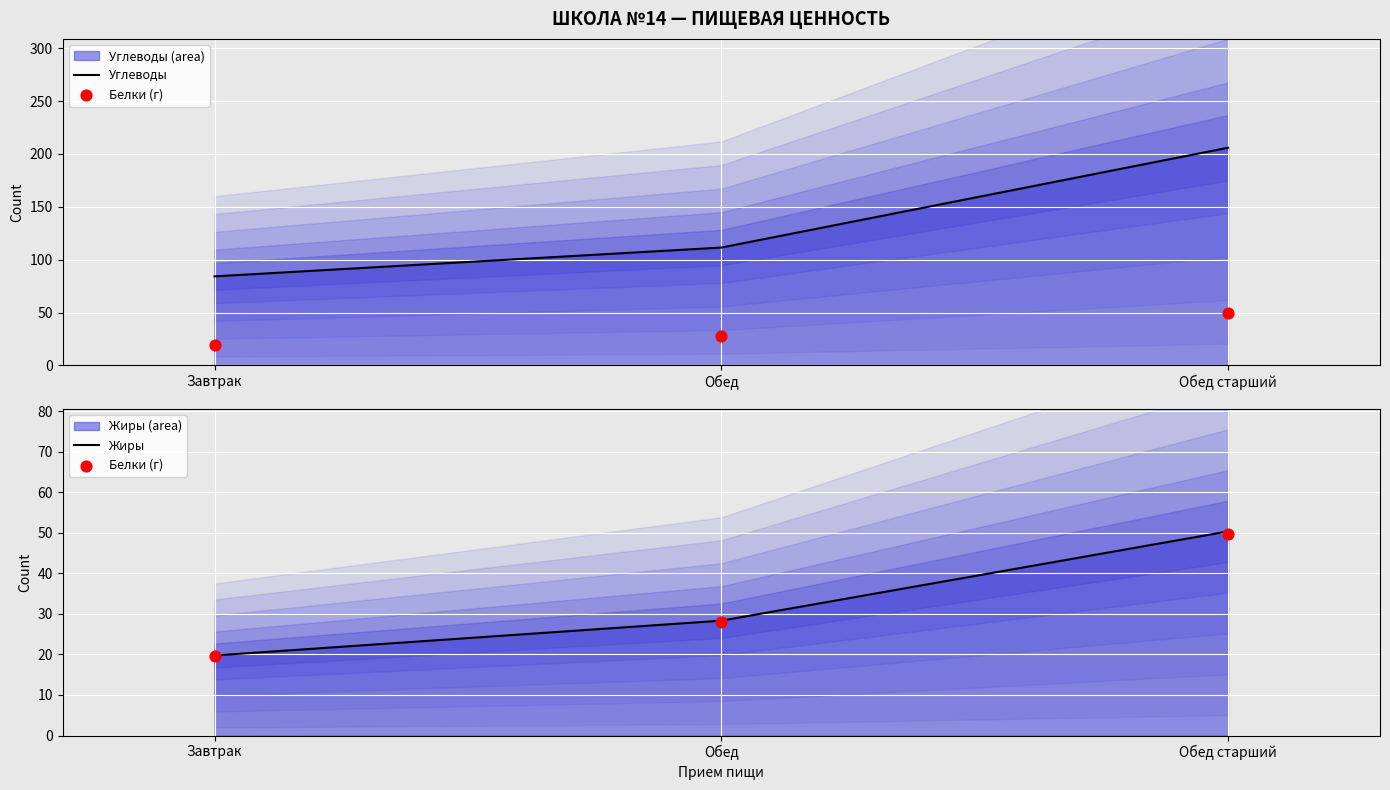

Which series has the largest Y range (max minus min)?

Углеводы